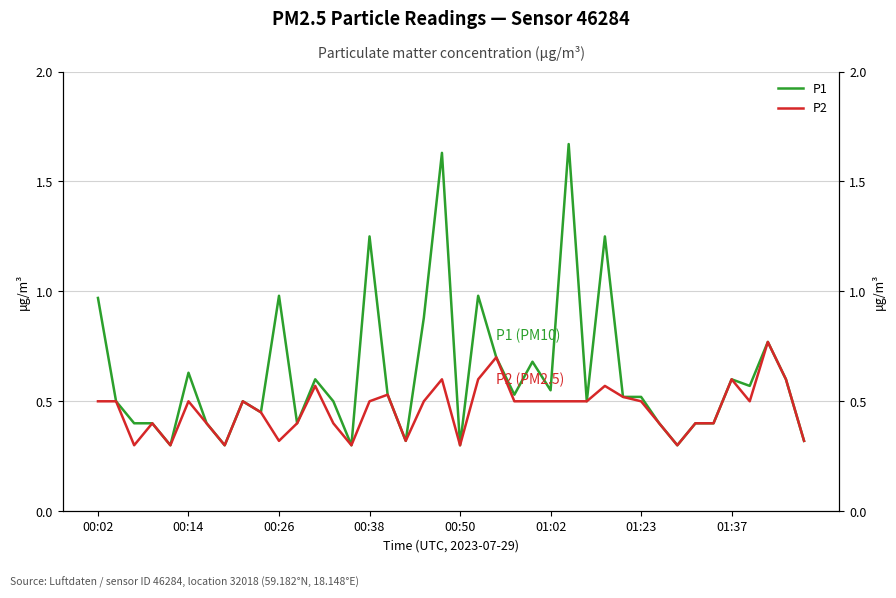

How many lines are shown in the chart?

2